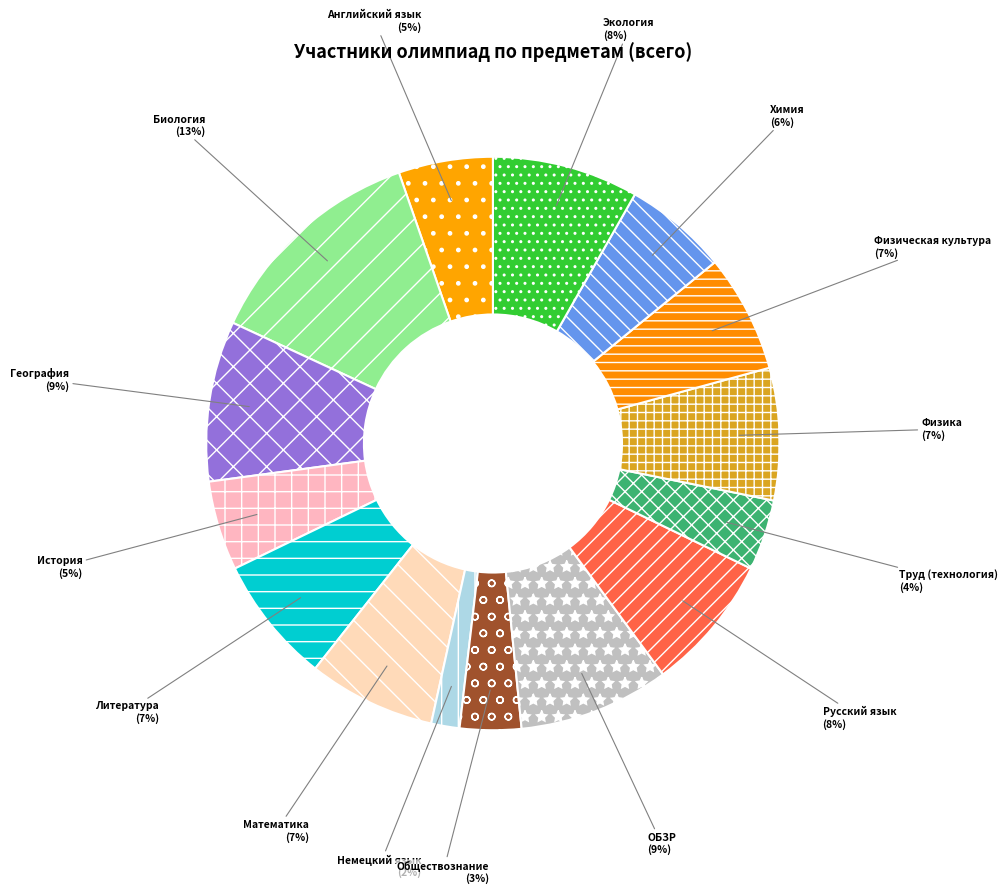

What is the ratio of the value at Химия to the value at ОБЗР?

0.7